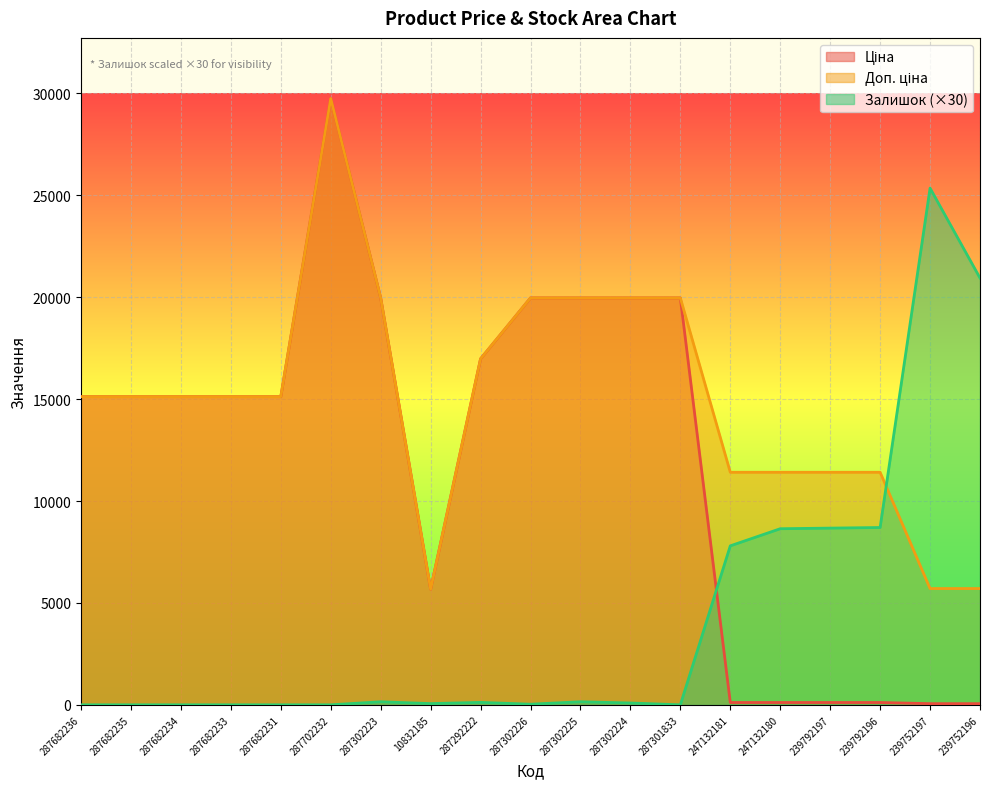

At which label is Залишок closest to 12675?

239792196